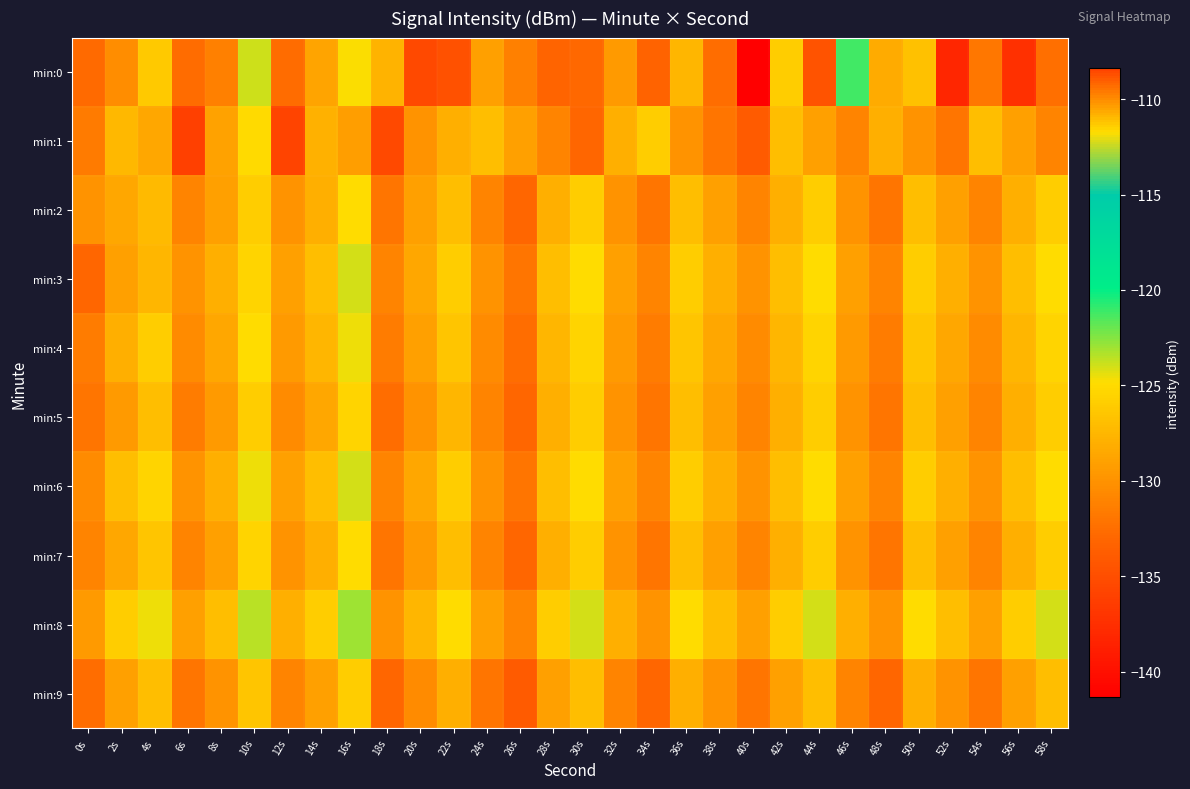

Reading left to right, transcribe all the data shown in this chart.

min:0: 0s=-132.8	2s=-130.3	4s=-126.2	6s=-132.7	8s=-109.7	10s=-124.0	12s=-132.7	14s=-128.8	16s=-124.9	18s=-127.8	20s=-135.4	22s=-134.7	24s=-129.1	26s=-131.3	28s=-133.1	30s=-133.0	32s=-129.4	34s=-133.3	36s=-127.5	38s=-132.6	40s=-141.4	42s=-125.9	44s=-134.6	46s=-121.2	48s=-128.3	50s=-126.7	52s=-138.2	54s=-132.0	56s=-137.4	58s=-132.4
min:1: 0s=-131.6	2s=-127.4	4s=-128.6	6s=-136.1	8s=-129.0	10s=-125.1	12s=-108.4	14s=-127.8	16s=-129.2	18s=-135.3	20s=-130.0	22s=-128.0	24s=-127.0	26s=-129.0	28s=-131.0	30s=-133.0	32s=-128.0	34s=-126.0	36s=-130.0	38s=-132.0	40s=-134.0	42s=-127.0	44s=-129.0	46s=-131.0	48s=-128.0	50s=-130.0	52s=-132.0	54s=-127.0	56s=-129.0	58s=-131.0
min:2: 0s=-130.0	2s=-128.5	4s=-127.2	6s=-131.0	8s=-129.0	10s=-126.0	12s=-130.0	14s=-128.0	16s=-125.0	18s=-132.0	20s=-129.0	22s=-127.0	24s=-131.0	26s=-133.0	28s=-128.0	30s=-126.0	32s=-130.0	34s=-132.0	36s=-127.0	38s=-129.0	40s=-131.0	42s=-128.0	44s=-126.0	46s=-130.0	48s=-132.0	50s=-127.0	52s=-129.0	54s=-131.0	56s=-128.0	58s=-126.0
min:3: 0s=-133.0	2s=-129.0	4s=-127.5	6s=-130.0	8s=-128.0	10s=-125.5	12s=-129.0	14s=-127.0	16s=-124.0	18s=-131.0	20s=-128.5	22s=-126.0	24s=-130.0	26s=-132.0	28s=-127.0	30s=-125.0	32s=-129.0	34s=-131.0	36s=-126.0	38s=-128.0	40s=-130.0	42s=-127.0	44s=-125.0	46s=-129.0	48s=-131.0	50s=-126.0	52s=-128.0	54s=-130.0	56s=-127.0	58s=-125.0
min:4: 0s=-131.5	2s=-128.0	4s=-126.0	6s=-130.5	8s=-128.5	10s=-125.0	12s=-129.5	14s=-127.5	16s=-124.5	18s=-131.5	20s=-129.0	22s=-126.5	24s=-130.5	26s=-132.5	28s=-127.5	30s=-125.5	32s=-129.5	34s=-131.5	36s=-126.5	38s=-128.5	40s=-130.5	42s=-127.5	44s=-125.5	46s=-129.5	48s=-131.5	50s=-126.5	52s=-128.5	54s=-130.5	56s=-127.5	58s=-125.5
min:5: 0s=-132.0	2s=-129.5	4s=-127.0	6s=-131.5	8s=-129.5	10s=-126.0	12s=-130.5	14s=-128.5	16s=-125.5	18s=-132.5	20s=-130.0	22s=-127.5	24s=-131.0	26s=-133.0	28s=-128.0	30s=-126.0	32s=-130.0	34s=-132.0	36s=-127.0	38s=-129.0	40s=-131.0	42s=-128.0	44s=-126.0	46s=-130.0	48s=-132.0	50s=-127.0	52s=-129.0	54s=-131.0	56s=-128.0	58s=-126.0
min:6: 0s=-130.5	2s=-127.0	4s=-125.5	6s=-130.0	8s=-128.0	10s=-124.5	12s=-129.0	14s=-127.0	16s=-124.0	18s=-131.0	20s=-128.5	22s=-126.0	24s=-130.0	26s=-132.0	28s=-127.0	30s=-125.0	32s=-129.0	34s=-131.0	36s=-126.0	38s=-128.0	40s=-130.0	42s=-127.0	44s=-125.0	46s=-129.0	48s=-131.0	50s=-126.0	52s=-128.0	54s=-130.0	56s=-127.0	58s=-125.0
min:7: 0s=-131.0	2s=-128.5	4s=-126.5	6s=-131.0	8s=-129.0	10s=-125.5	12s=-130.0	14s=-128.0	16s=-125.0	18s=-132.0	20s=-129.5	22s=-127.0	24s=-131.0	26s=-133.0	28s=-128.0	30s=-126.0	32s=-130.0	34s=-132.0	36s=-127.0	38s=-129.0	40s=-131.0	42s=-128.0	44s=-126.0	46s=-130.0	48s=-132.0	50s=-127.0	52s=-129.0	54s=-131.0	56s=-128.0	58s=-126.0
min:8: 0s=-129.5	2s=-126.0	4s=-124.5	6s=-129.0	8s=-127.0	10s=-123.5	12s=-128.0	14s=-126.0	16s=-123.0	18s=-130.0	20s=-127.5	22s=-125.0	24s=-129.0	26s=-131.0	28s=-126.0	30s=-124.0	32s=-128.0	34s=-130.0	36s=-125.0	38s=-127.0	40s=-129.0	42s=-126.0	44s=-124.0	46s=-128.0	48s=-130.0	50s=-125.0	52s=-127.0	54s=-129.0	56s=-126.0	58s=-124.0
min:9: 0s=-132.5	2s=-129.0	4s=-127.0	6s=-132.0	8s=-130.0	10s=-126.5	12s=-131.0	14s=-129.0	16s=-126.0	18s=-133.0	20s=-130.5	22s=-128.0	24s=-132.0	26s=-134.0	28s=-129.0	30s=-127.0	32s=-131.0	34s=-133.0	36s=-128.0	38s=-130.0	40s=-132.0	42s=-129.0	44s=-127.0	46s=-131.0	48s=-133.0	50s=-128.0	52s=-130.0	54s=-132.0	56s=-129.0	58s=-127.0